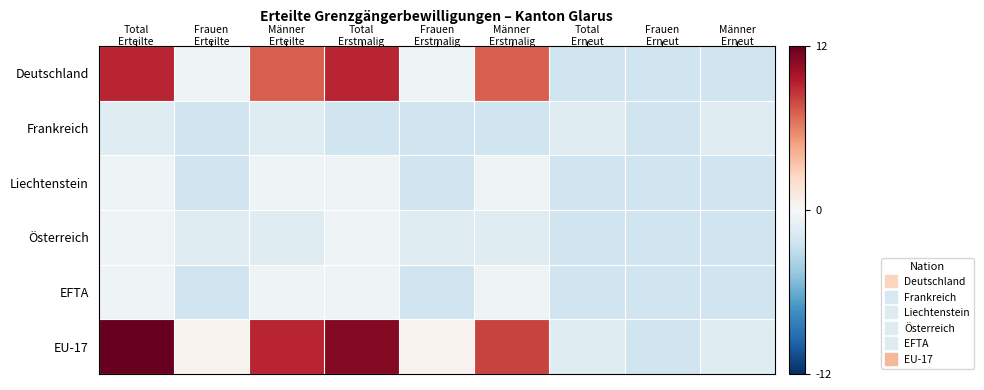

How many distinct data groups are displayed?

6